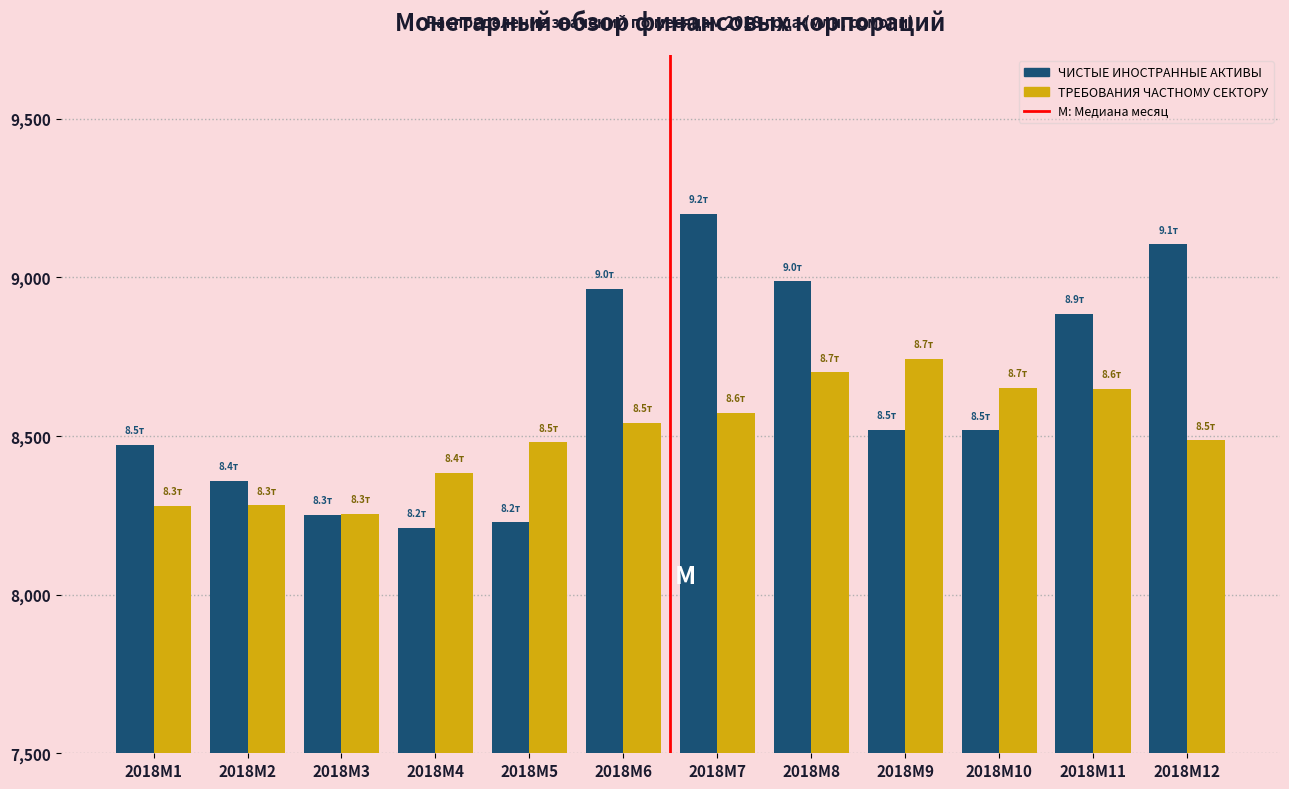

Which series changed the most between 2018M6 and 2018M10?

ЧИСТЫЕ ИНОСТРАННЫЕ АКТИВЫ